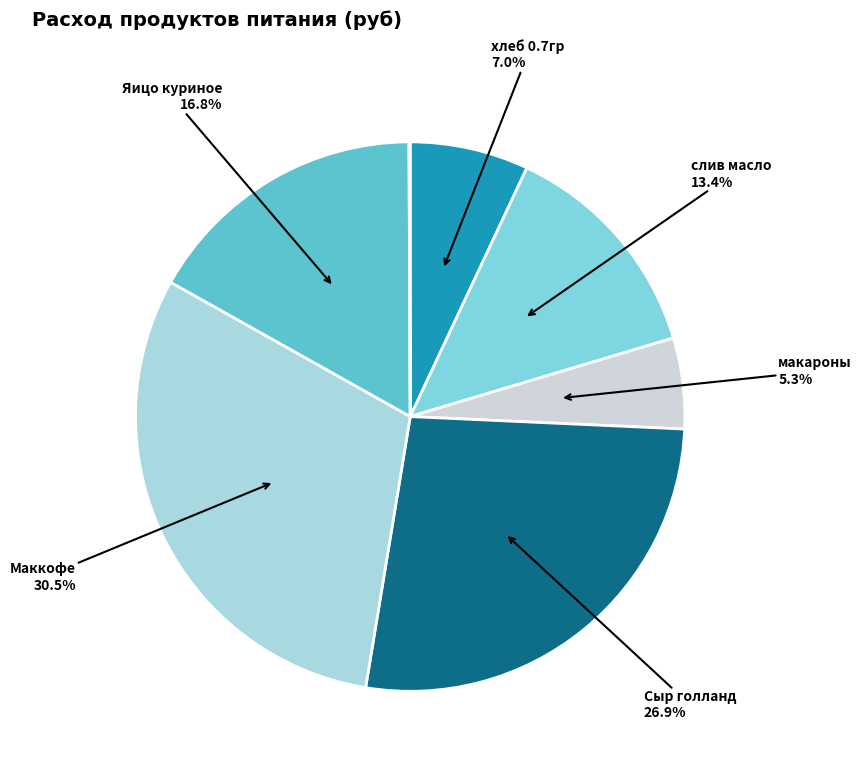

To the nearest percent, what is the average slice percentage?

14%